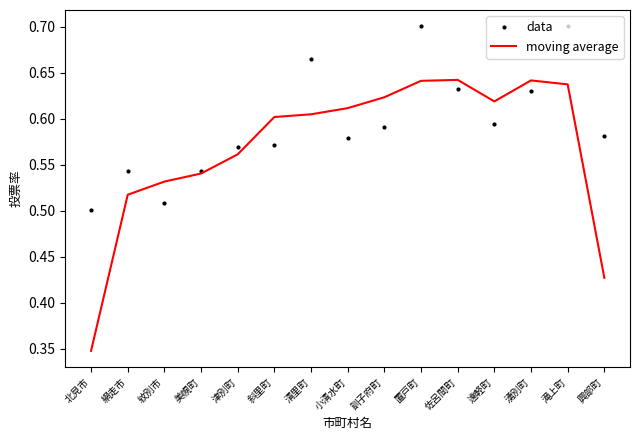

At which label is data closest to 0?

北見市